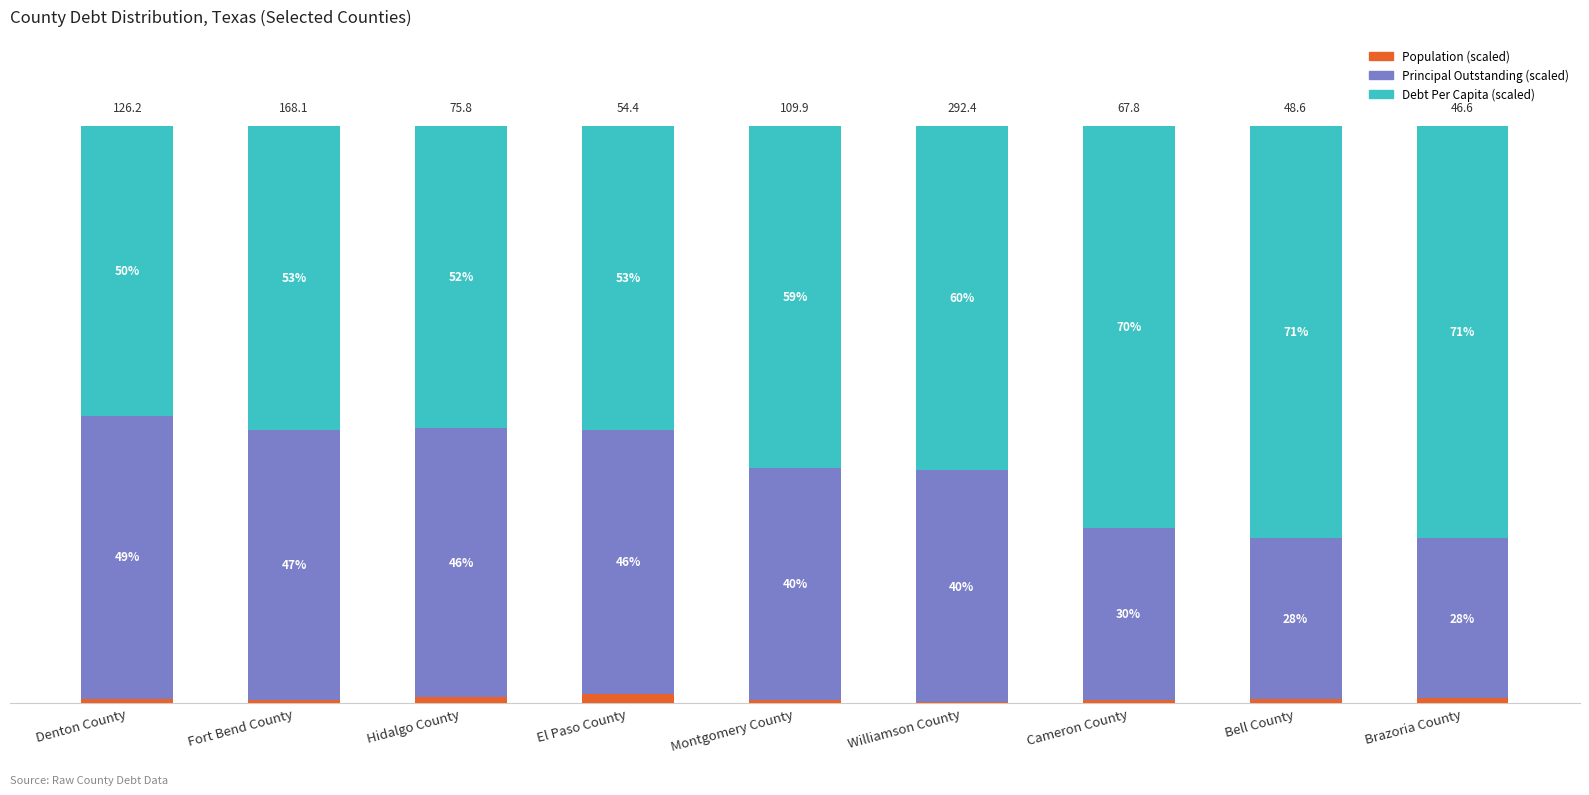

What is the difference between the second highest and minimum values in the Debt Per Capita (scaled) series?

21.3